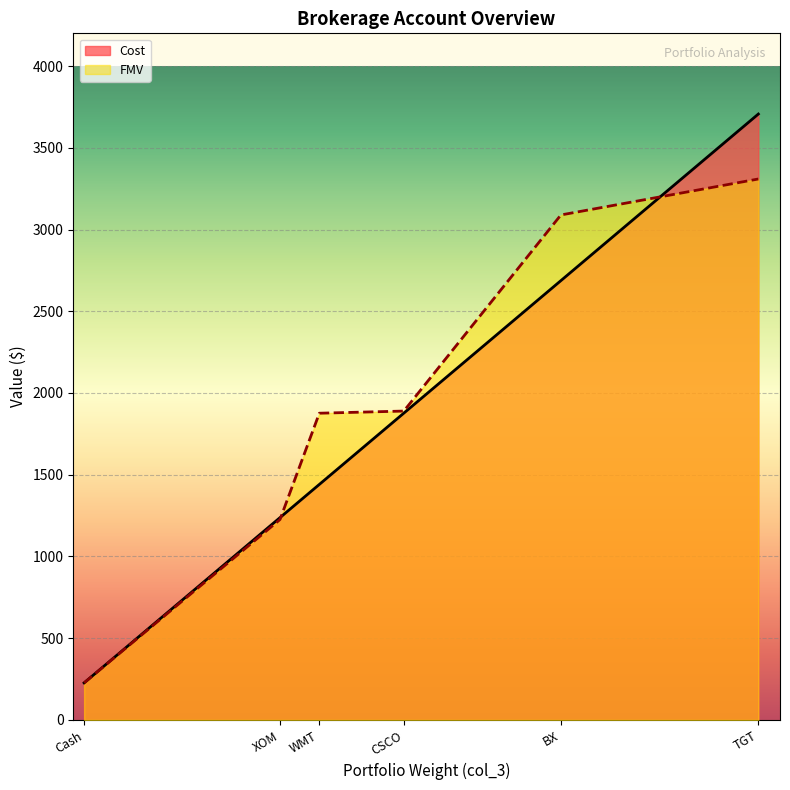

At how many categories does at least one series exceed 3477?

1